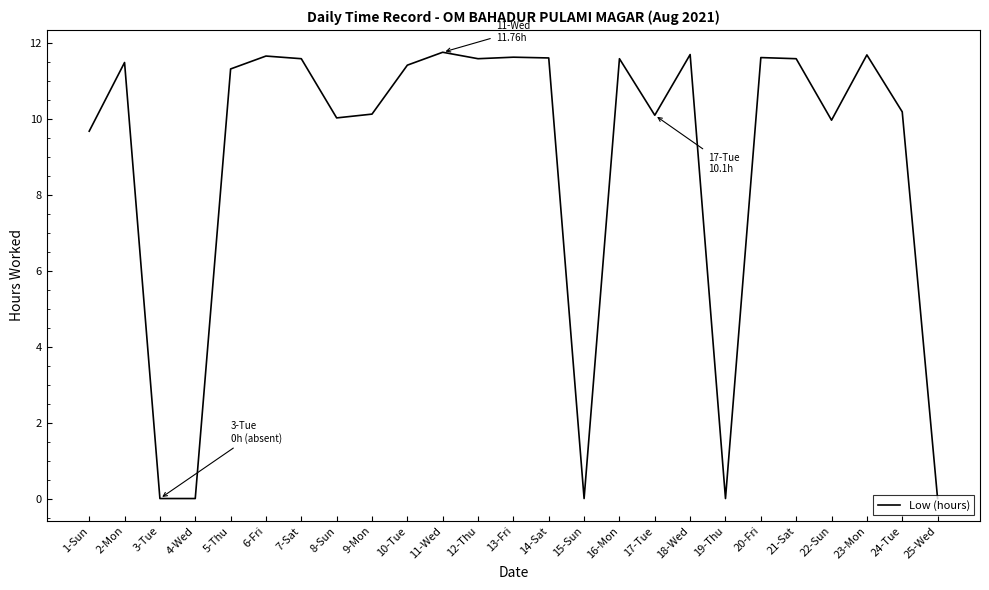

The chart shows a value of 18.2 at 11-Wed. True or false?

False